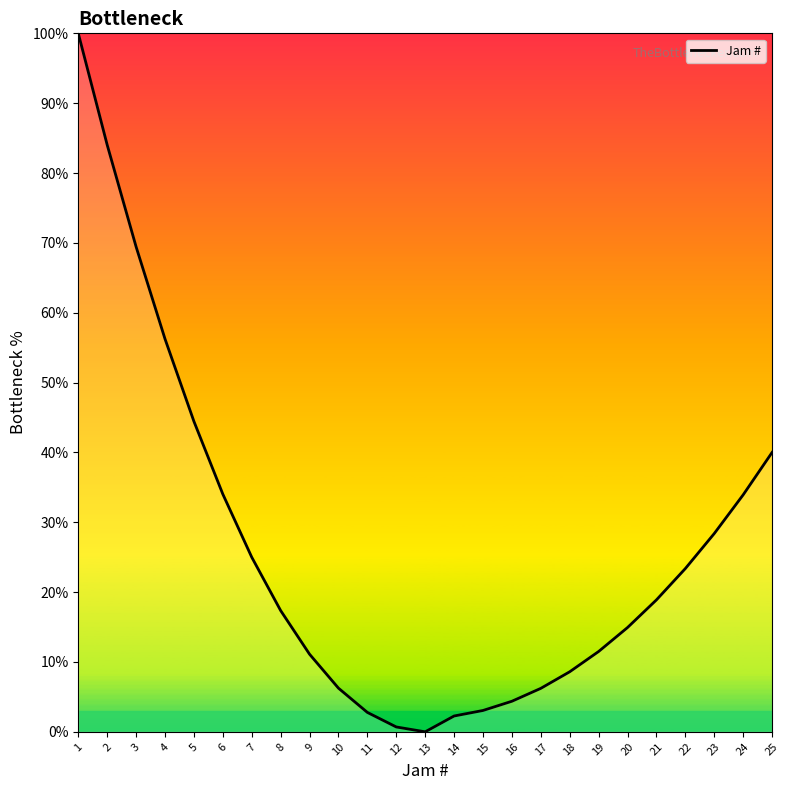

The chart shows a value of 6.2 at 19. True or false?

False